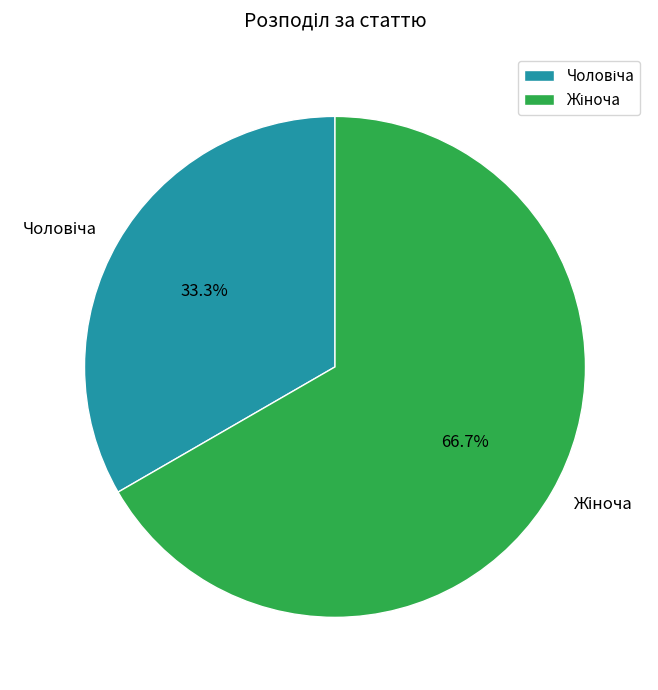

Is there a majority slice in this chart?

Yes